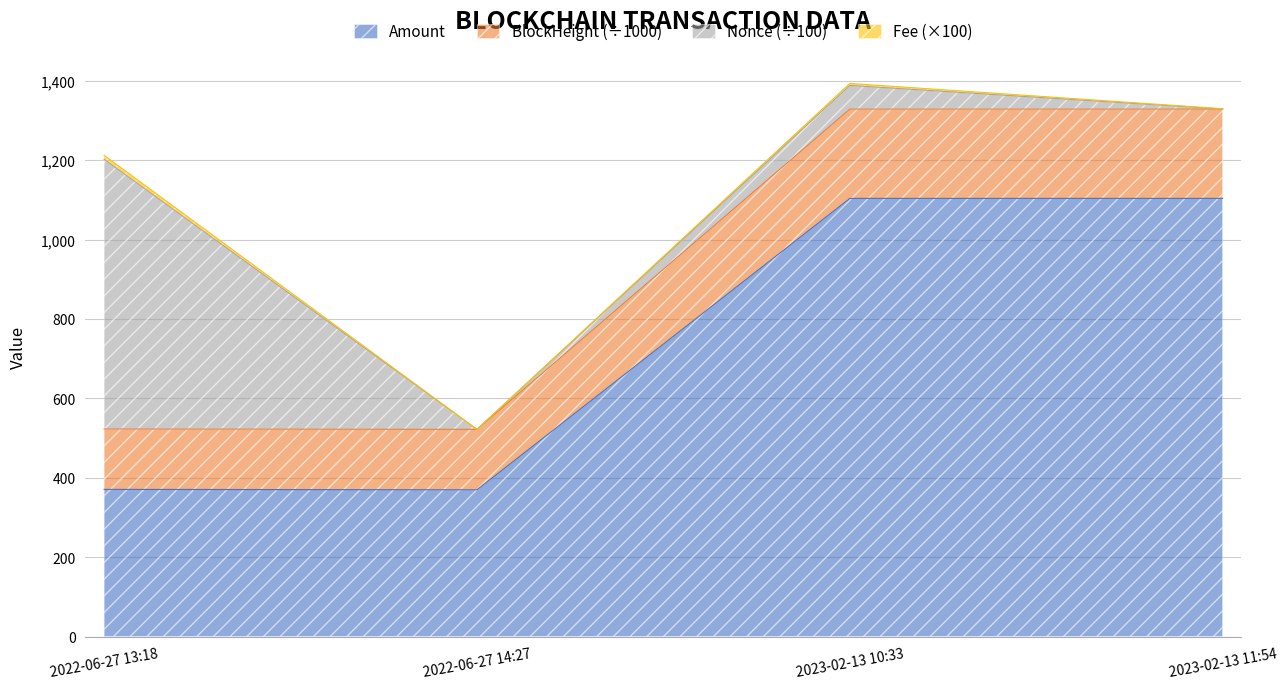

Does the chart display data point markers on the line(s)?

No